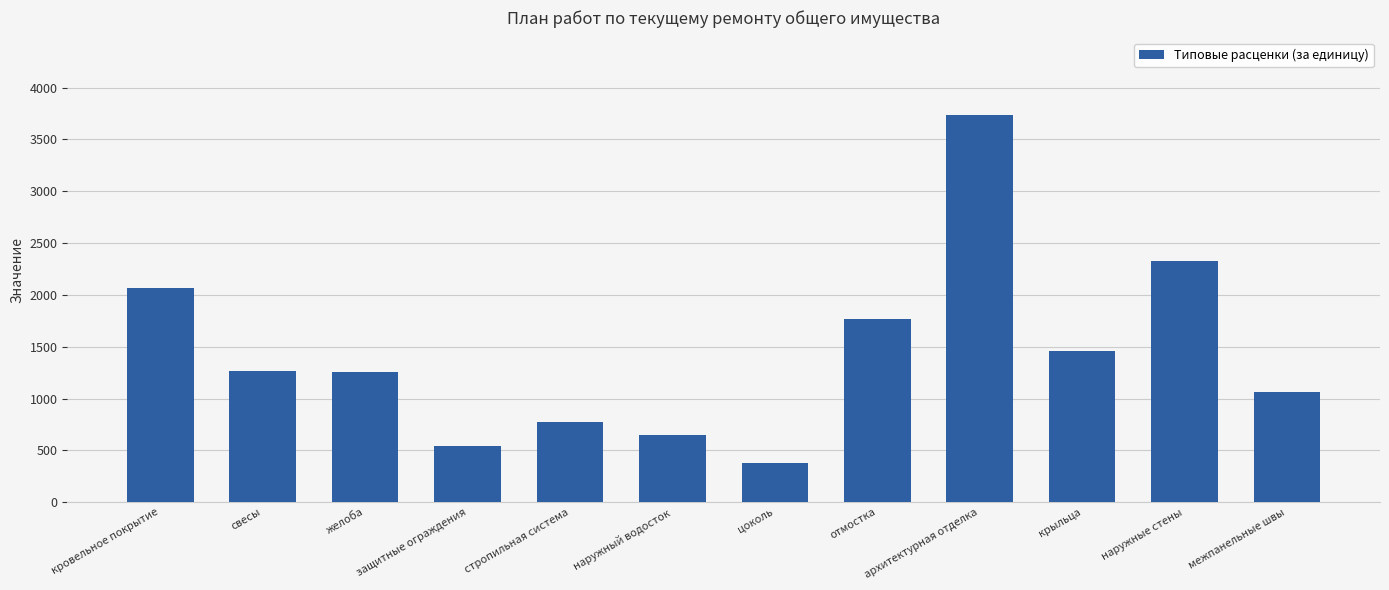

What is the label of the 3rd bar from the left?

желоба